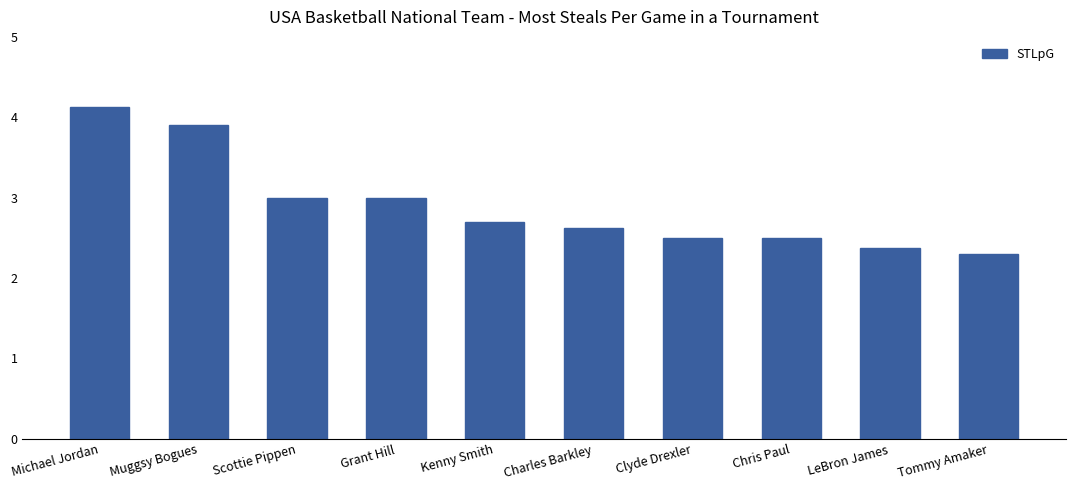

What is the smallest value displayed?

2.3